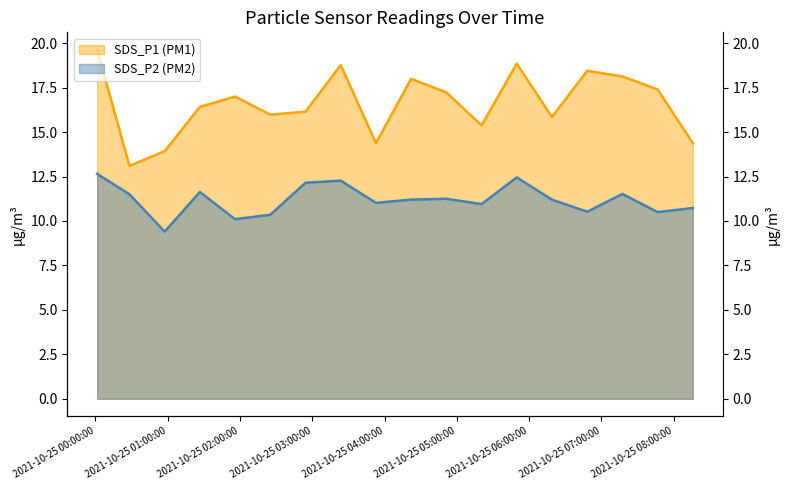

How many lines are shown in the chart?

2